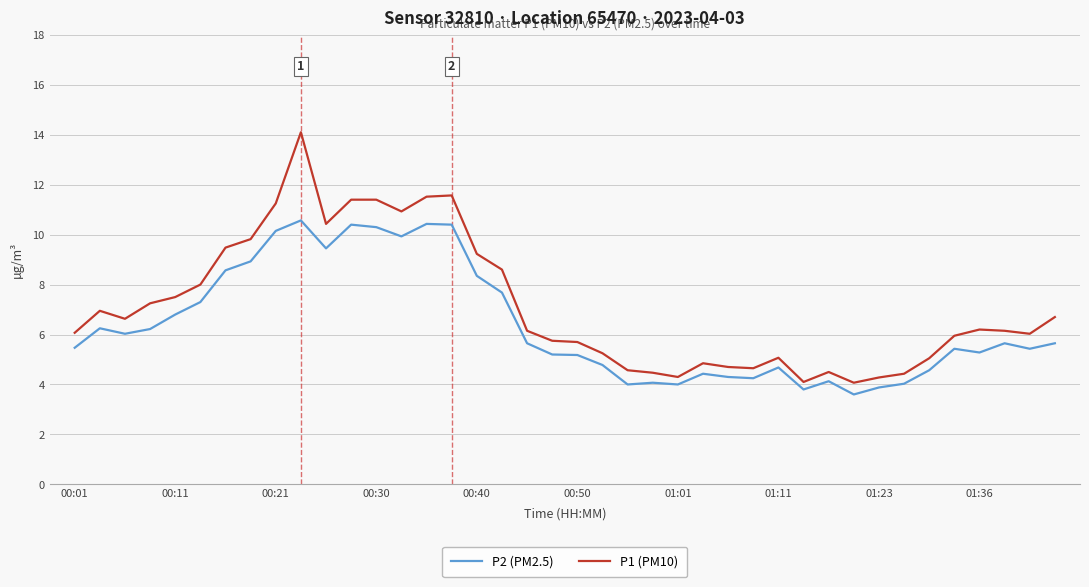

What is the lowest value of the P1 (PM10) series?

4.1